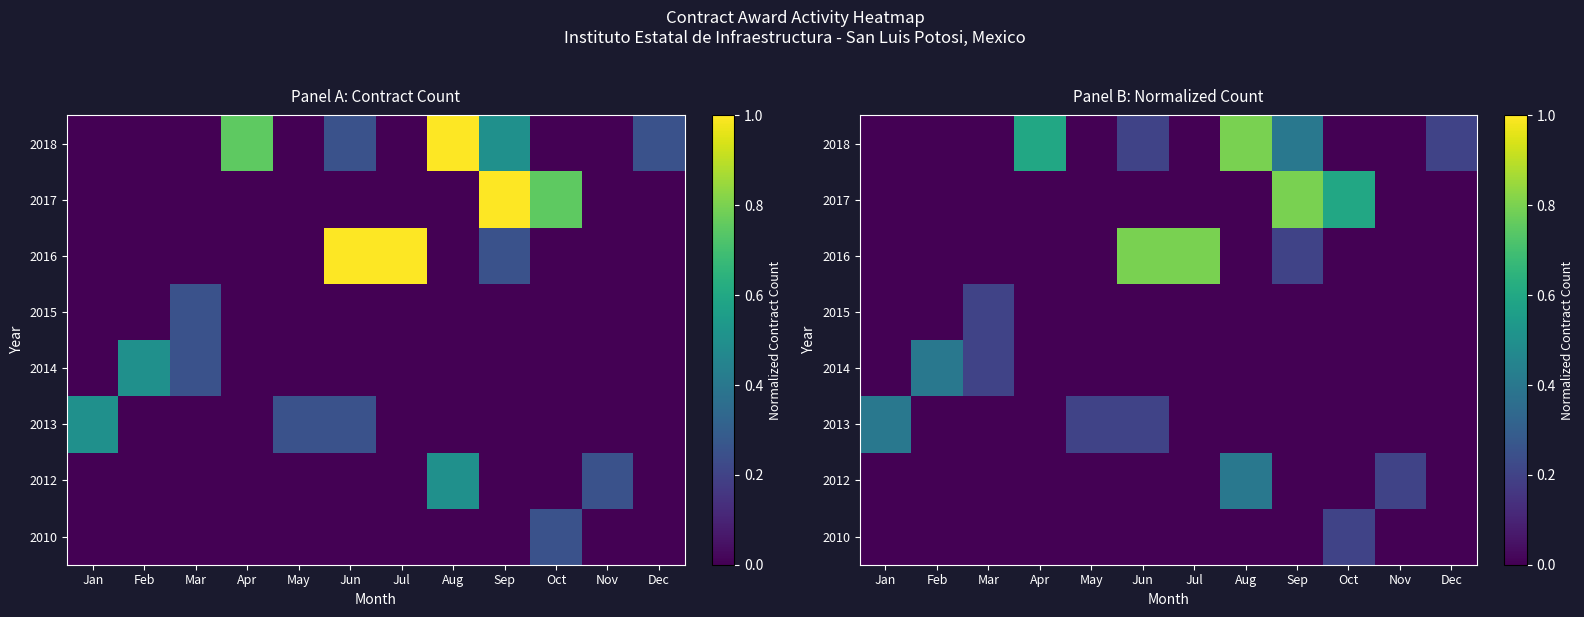

What is the difference between the highest and lowest values at Nov?

0.2